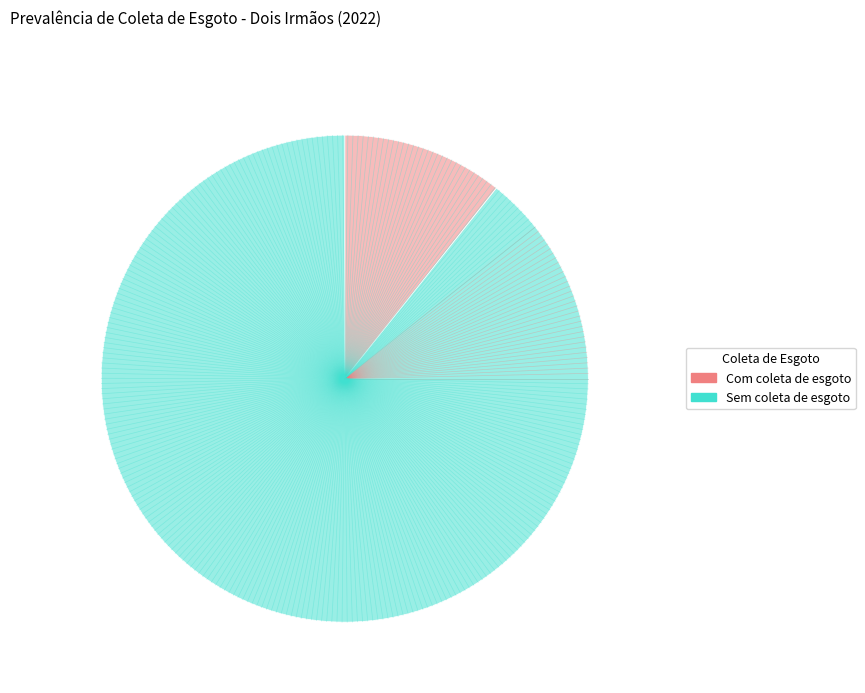

Which has a higher value, Com coleta de esgoto or Sem coleta de esgoto?

Sem coleta de esgoto